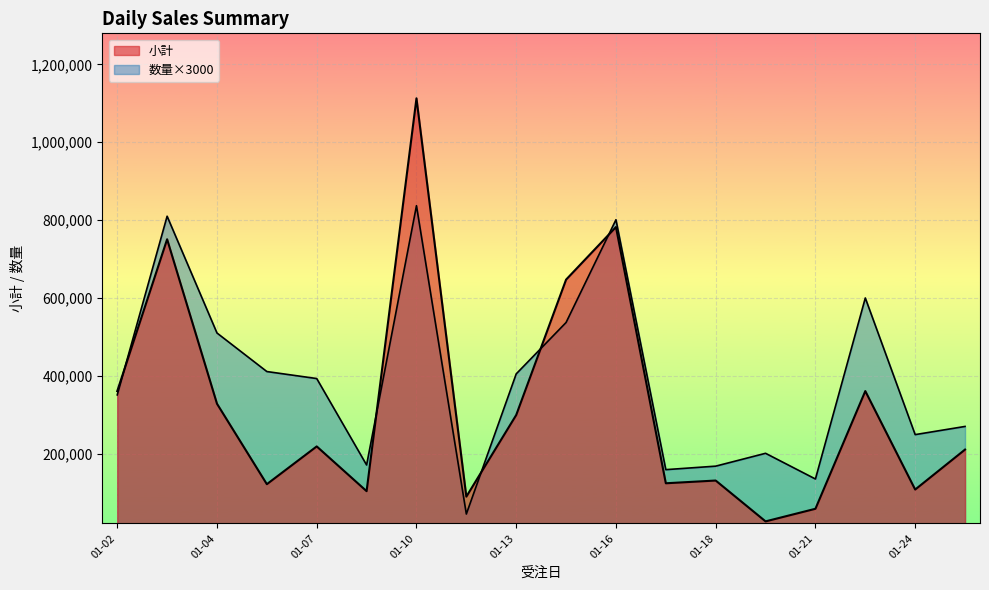

Does the chart display data point markers on the line(s)?

No